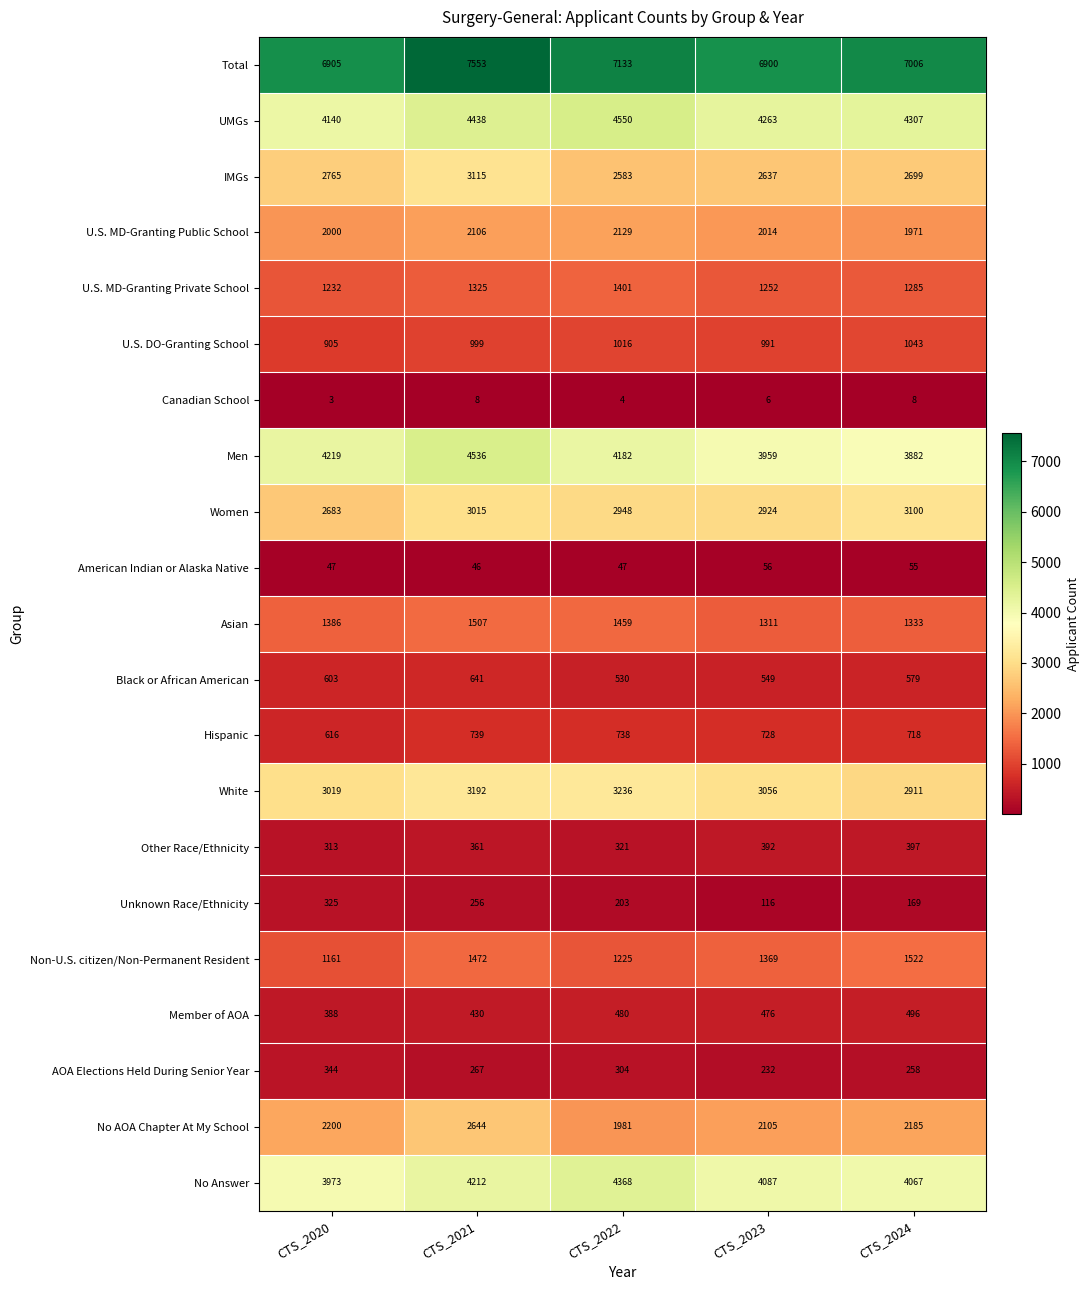

Which category has the highest value across all series?

CTS_2021